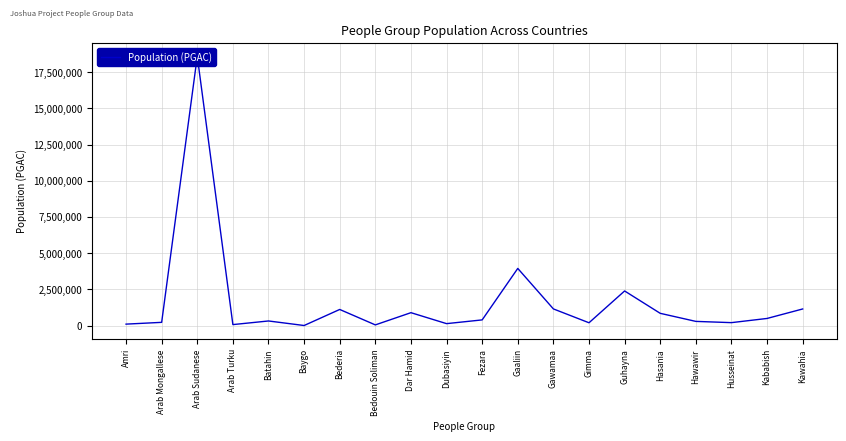

How many interior local peaks (higher than both neighbors) does the data have?

6